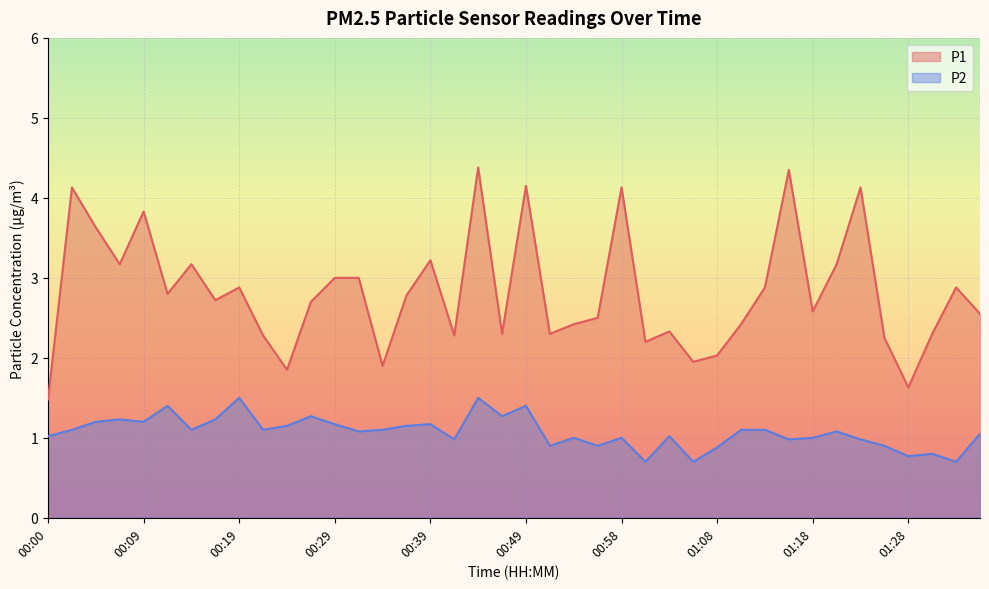

What are all the series names shown in the legend?

P1, P2